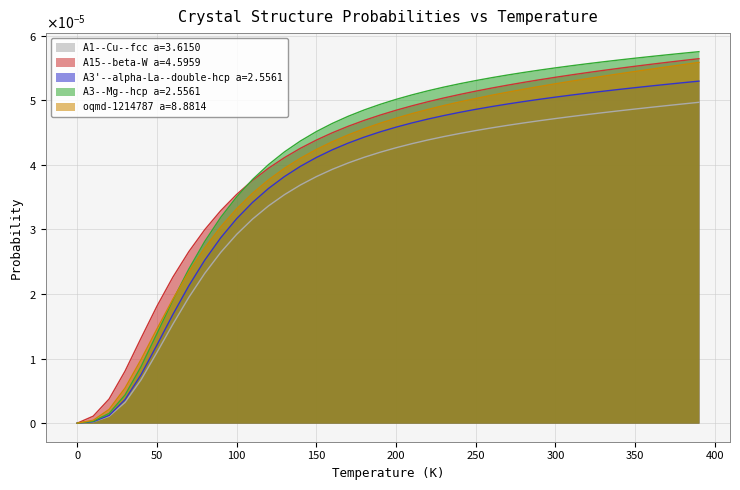

Is the value of A3'--alpha-La--double-hcp a=2.5561 at 260.0 greater than the value of A1--Cu--fcc a=3.6150 at 130.0?

Yes